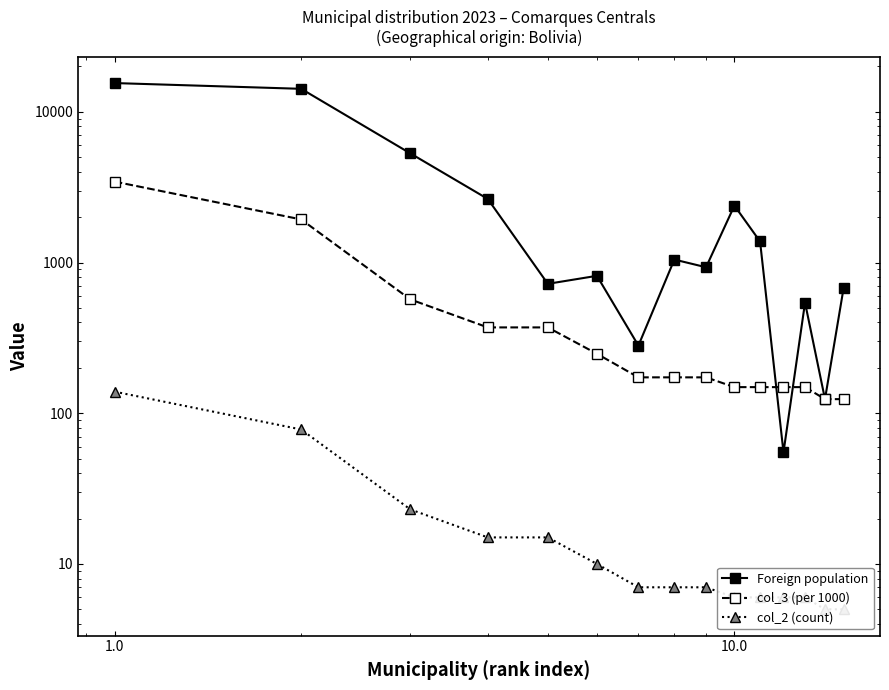

What are all the series names shown in the legend?

Foreign population, col_3 (per 1000), col_2 (count)